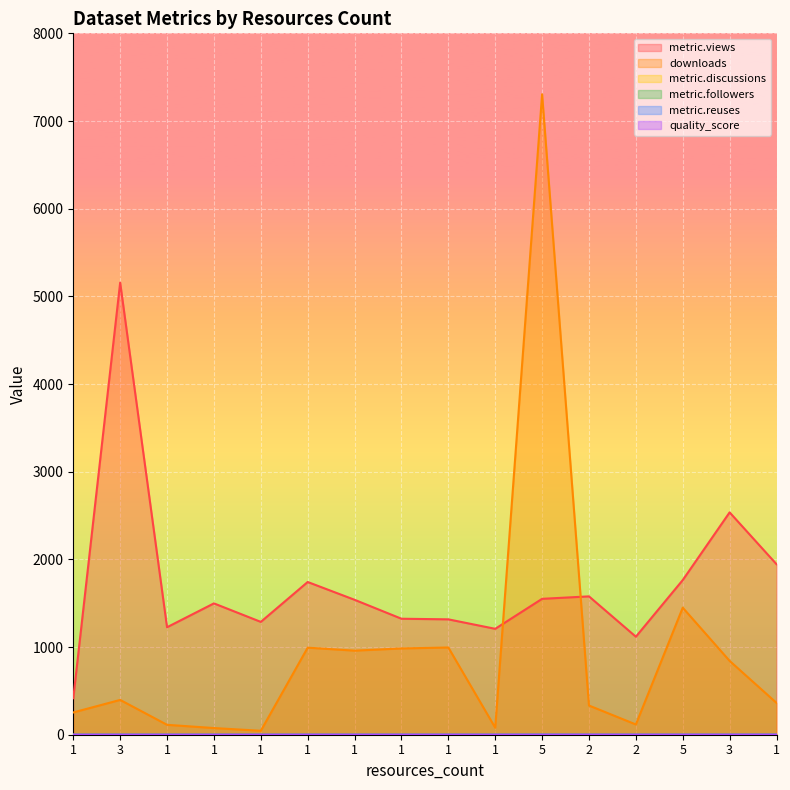

Reading left to right, list all the values displayed in this chart.

metric.views: 416.0	5157.0	1226.0	1498.0	1287.0	1742.0	1539.0	1323.0	1316.0	1208.0	1550.0	1578.0	1118.0	1764.0	2536.0	1945.0
downloads: 254.0	397.0	113.0	76.0	45.0	993.0	959.0	984.0	995.0	80.0	7305.0	333.0	117.0	1449.0	842.0	363.0
metric.discussions: 0.0	3.0	0.0	0.0	0.0	0.0	0.0	0.0	0.0	0.0	0.0	0.0	0.0	0.0	0.0	0.0
metric.followers: 0.0	1.0	0.0	0.0	0.0	0.0	0.0	0.0	0.0	0.0	0.0	0.0	0.0	0.0	0.0	0.0
metric.reuses: 0.0	0.0	0.0	0.0	0.0	0.0	0.0	0.0	0.0	0.0	1.0	0.0	0.0	0.0	0.0	1.0
quality_score: 0.3	0.8	0.6	0.6	0.3	0.7	0.7	0.7	0.7	0.6	0.2	0.9	0.7	0.8	0.8	0.6